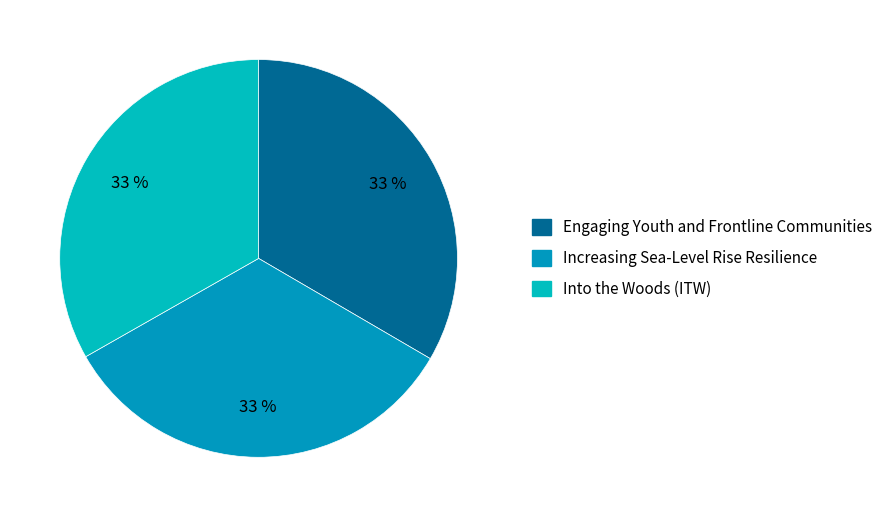

Rank the categories by value from highest to lowest.

Engaging Youth and Frontline Communities, Increasing Sea-Level Rise Resilience, Into the Woods (ITW)